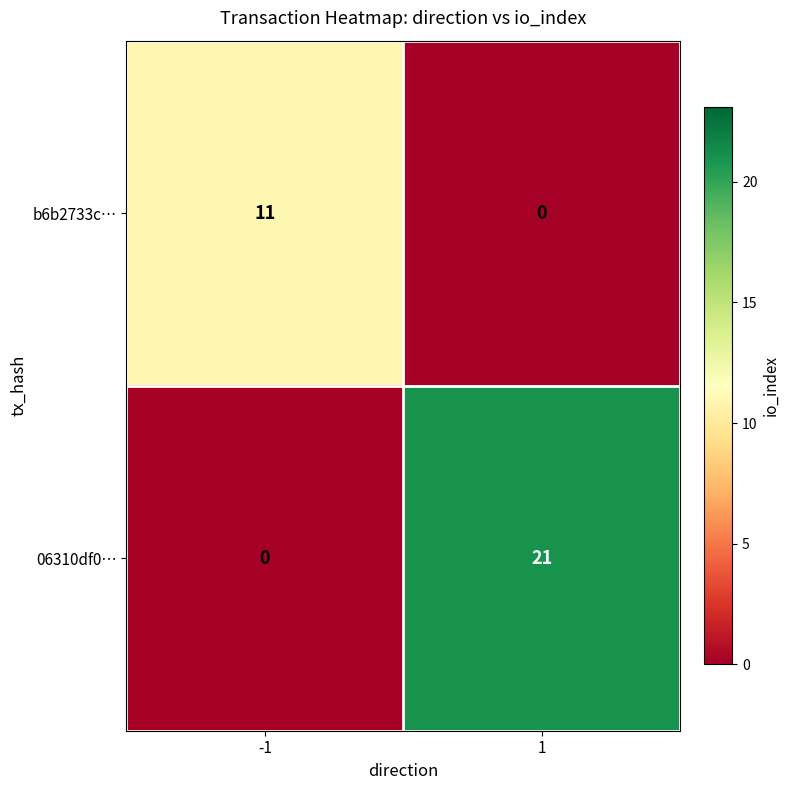

What is the sum of all b6b2733c… values?

11